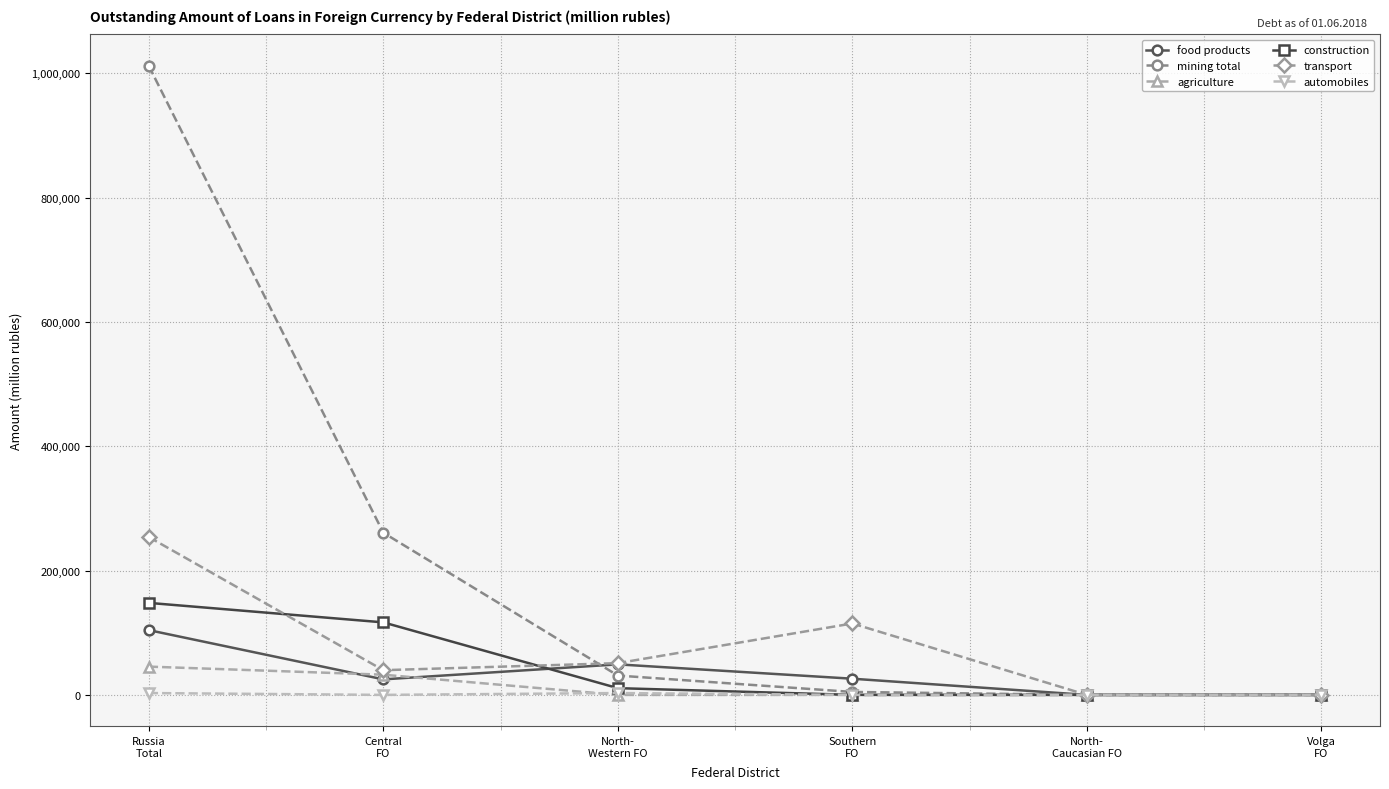

Which series changed the most between Russia
Total and North-
Caucasian FO?

mining total